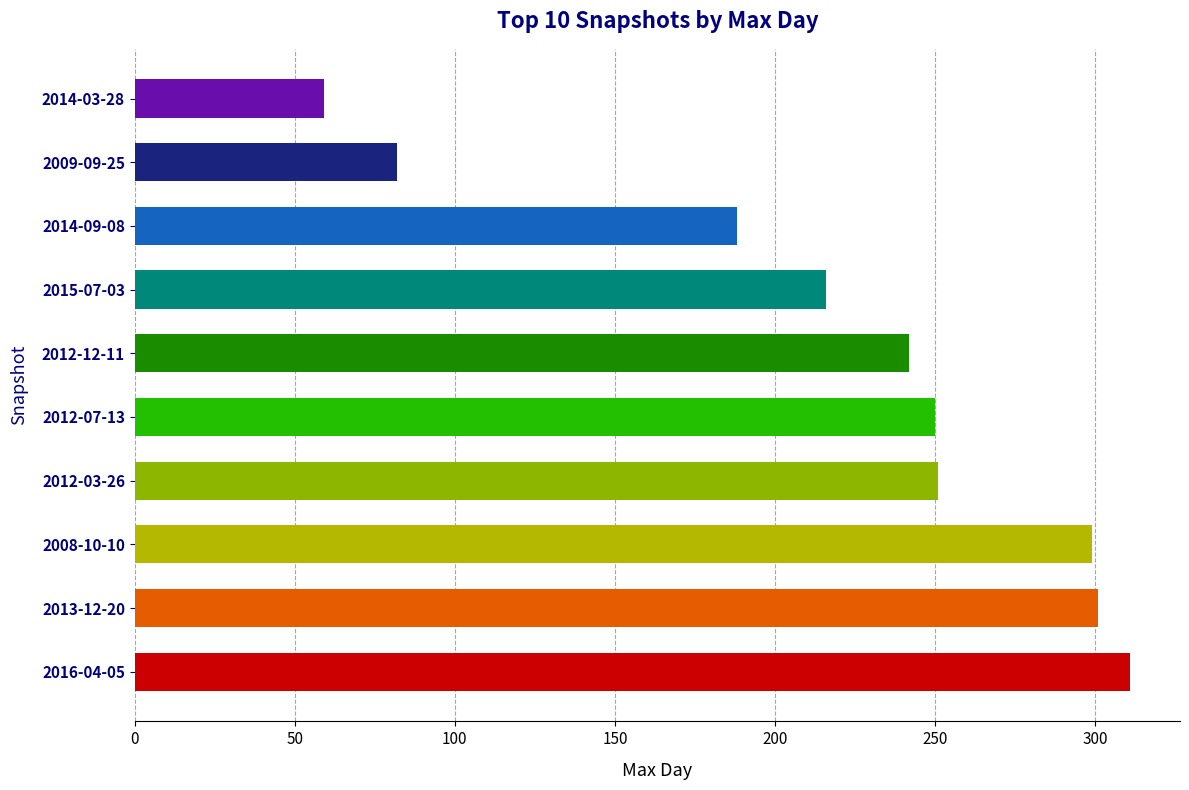

Is it true that the value at 2015-07-03 is 216?

True